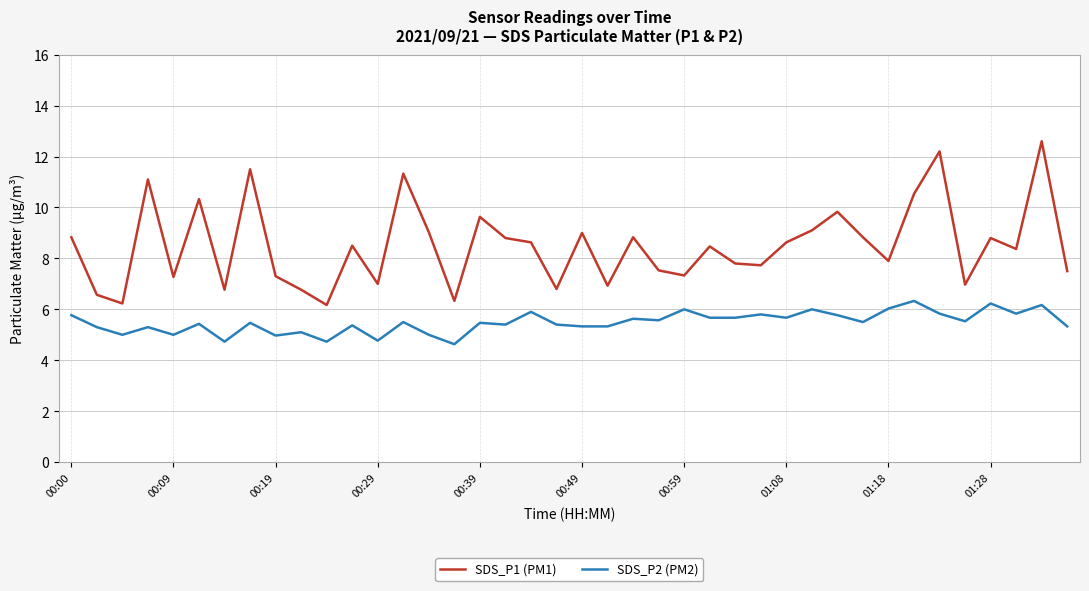

True or false: SDS_P1 (PM1) and SDS_P2 (PM2) intersect in this chart.

False